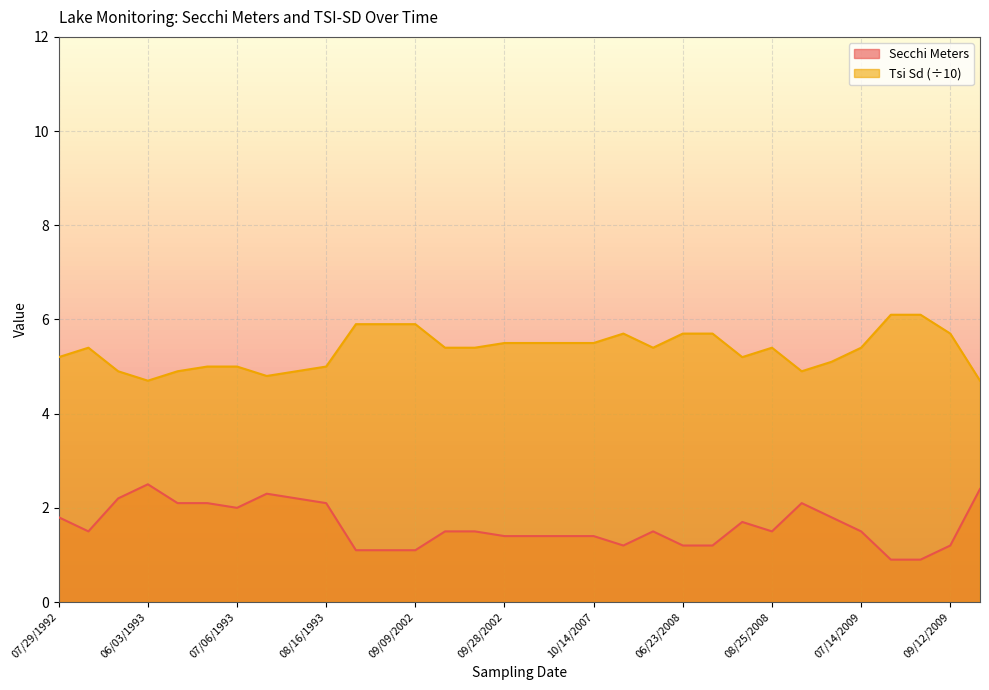

What is the label of the 3rd point from the left?

05/25/1993